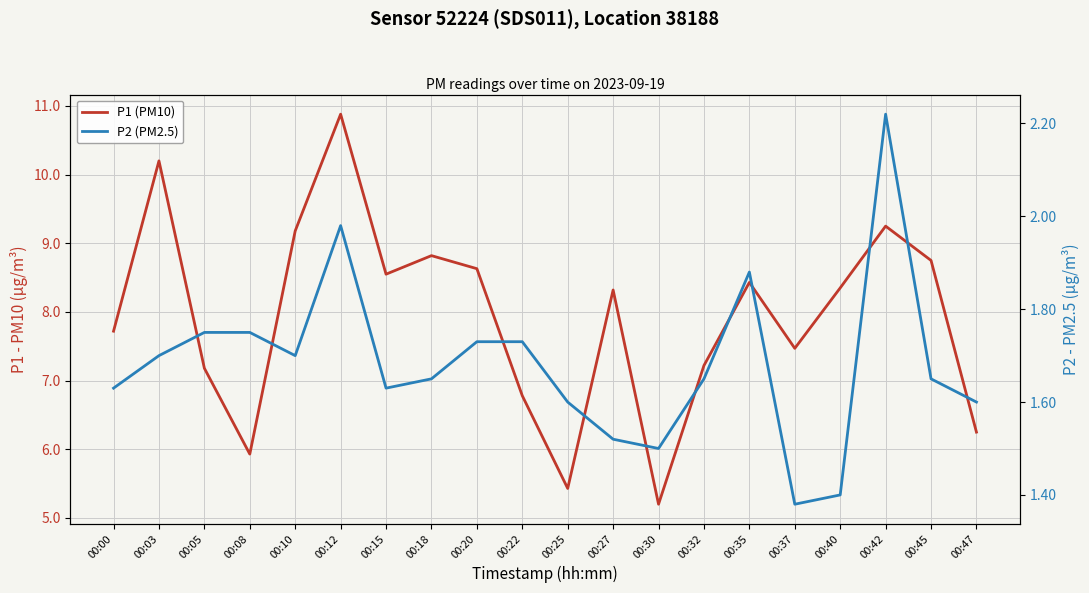

Which series has the largest range (max minus min)?

P1 (PM10)